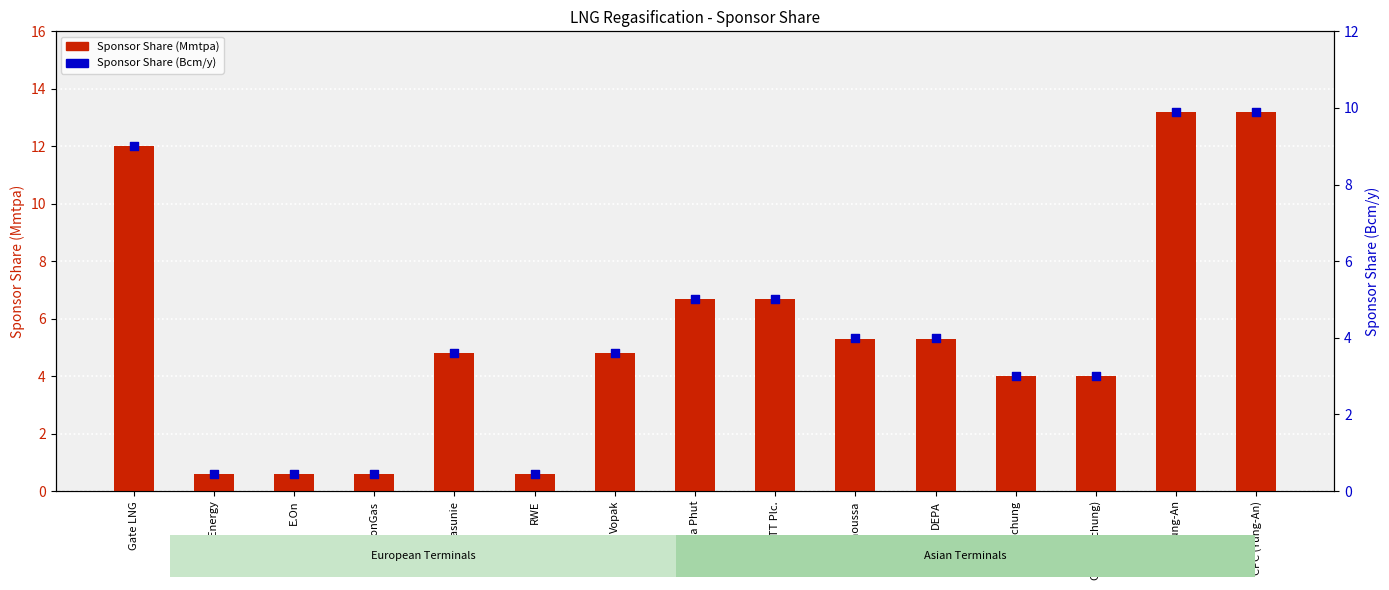

Is the value of Sponsor Share (Mmtpa) at Gasunie greater than the value of Sponsor Share (Bcm/y) at PTT Plc.?

No